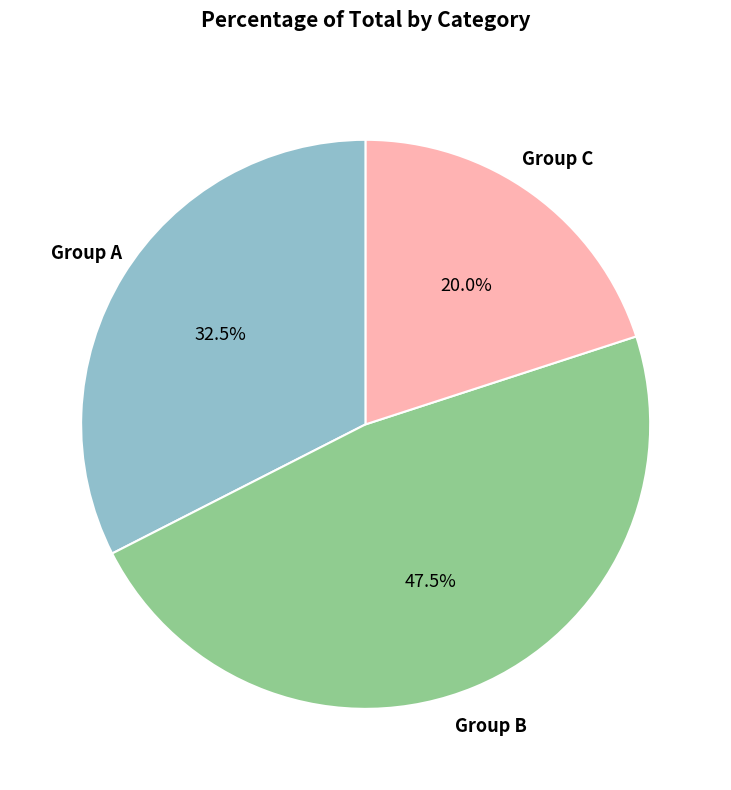

How many slices are in this pie chart?

3